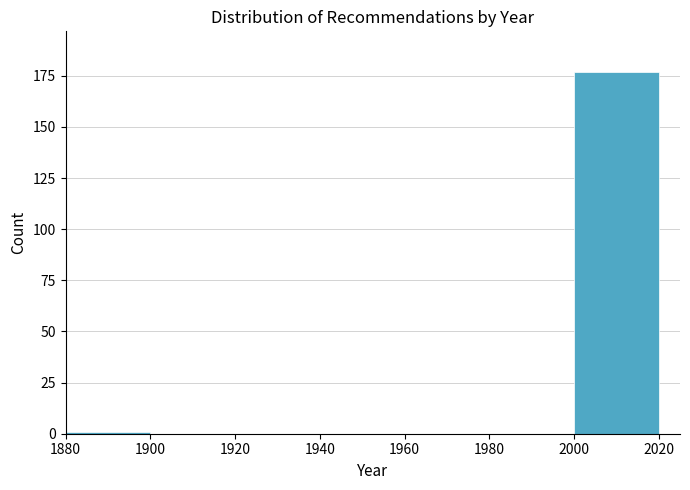

What is the height of the bar covering 2000 to 2020 on the x-axis? The values are not printed on the chart, so give them approximately, as read against the axis.

175